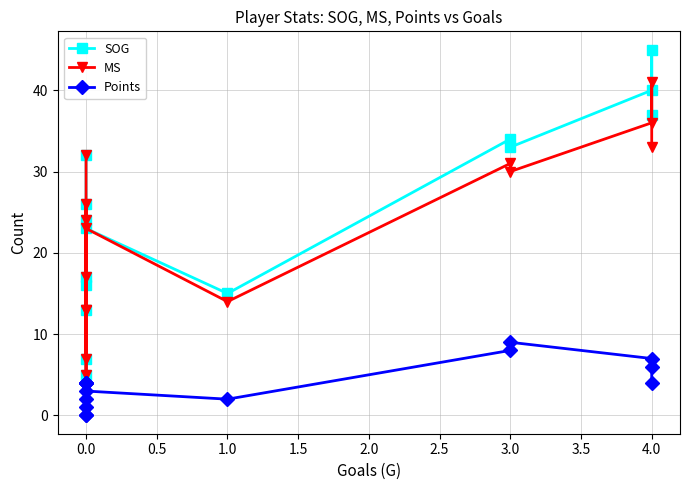

True or false: Points and MS cross at least once.

False